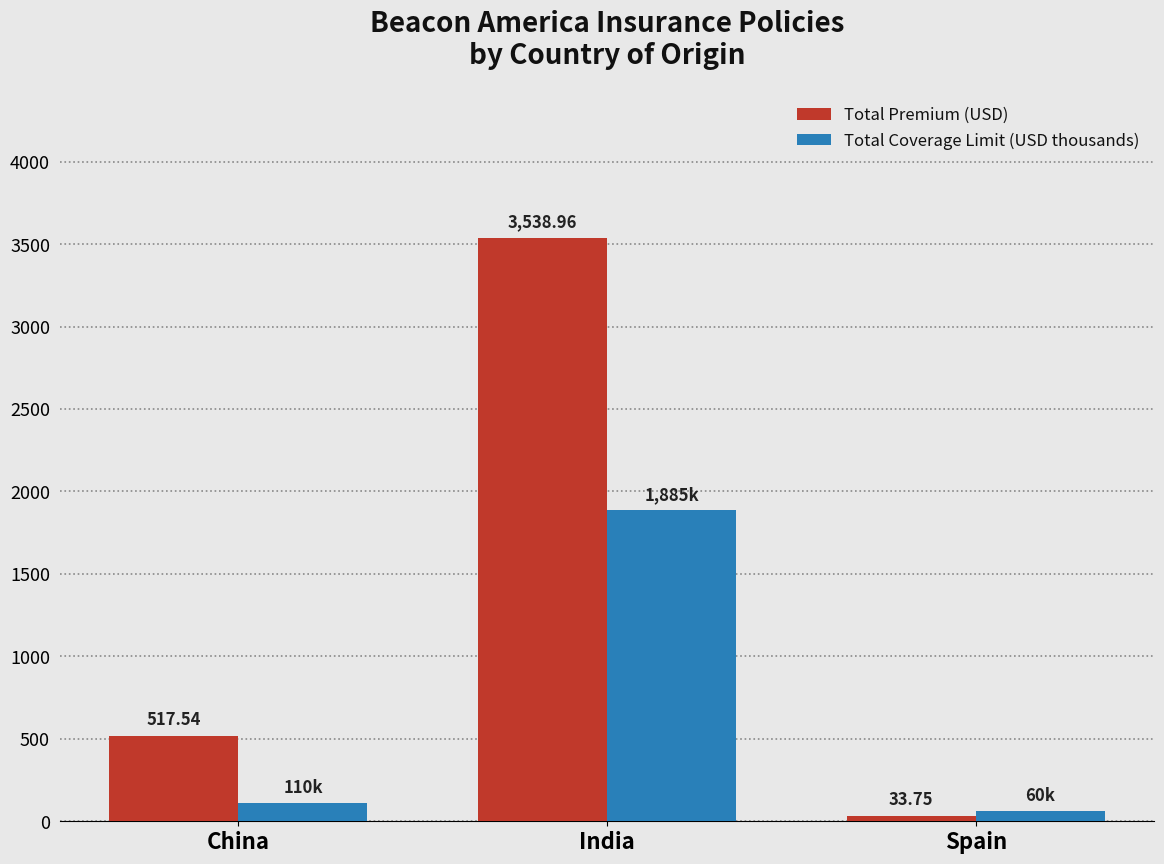

Is the value of Total Coverage Limit (USD thousands) at India greater than the value of Total Premium (USD) at China?

Yes